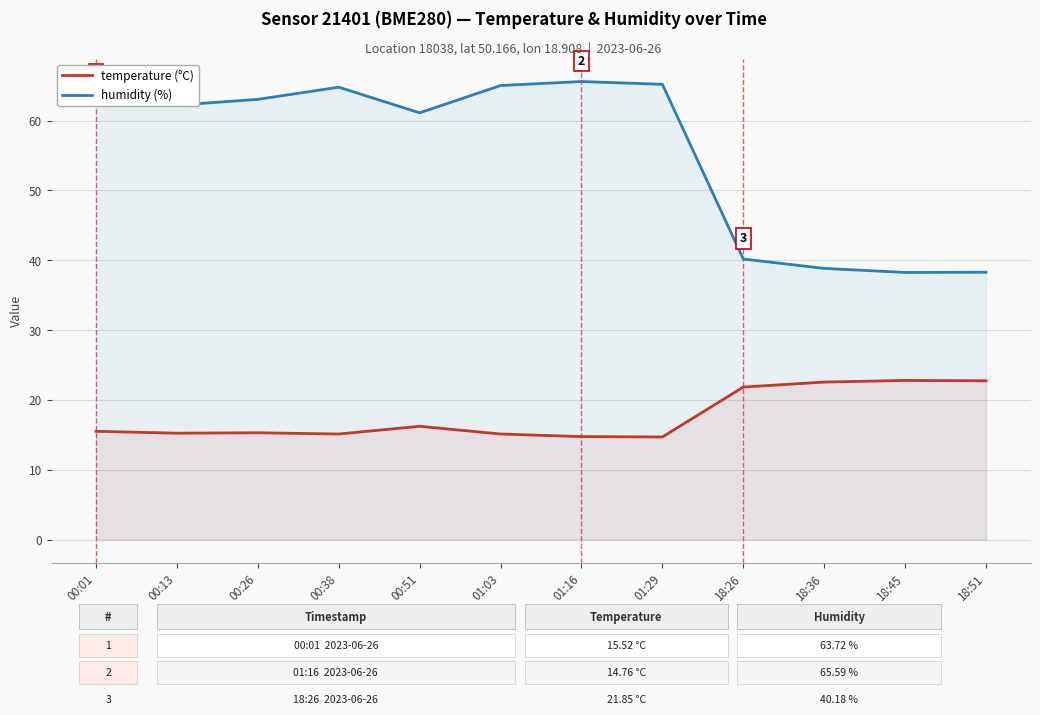

What is the difference between the humidity (%) values at 00:51 and 00:26?

1.9